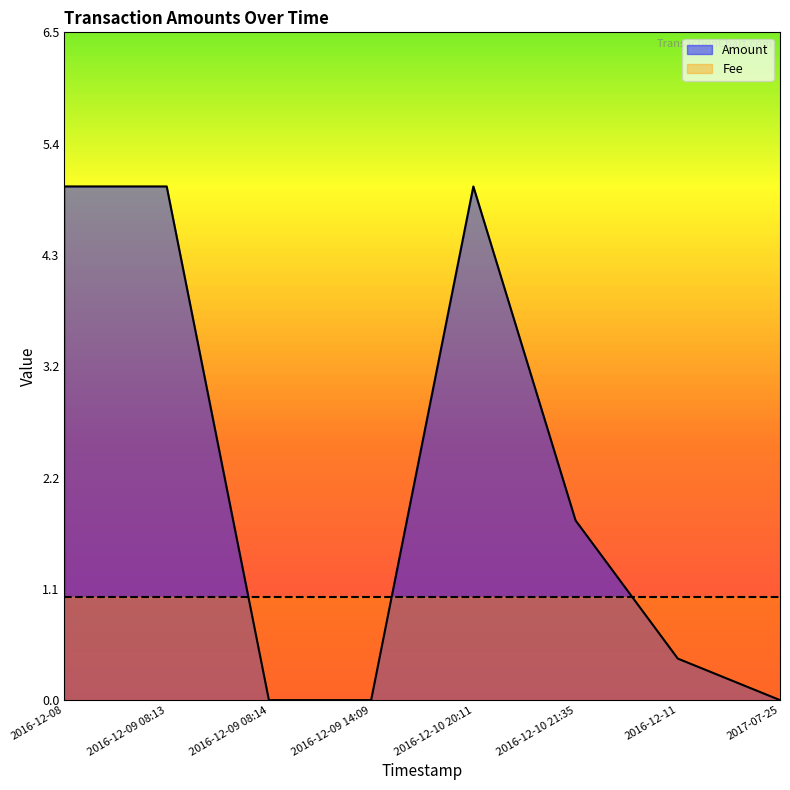

Which series has the largest total across all categories?

Amount